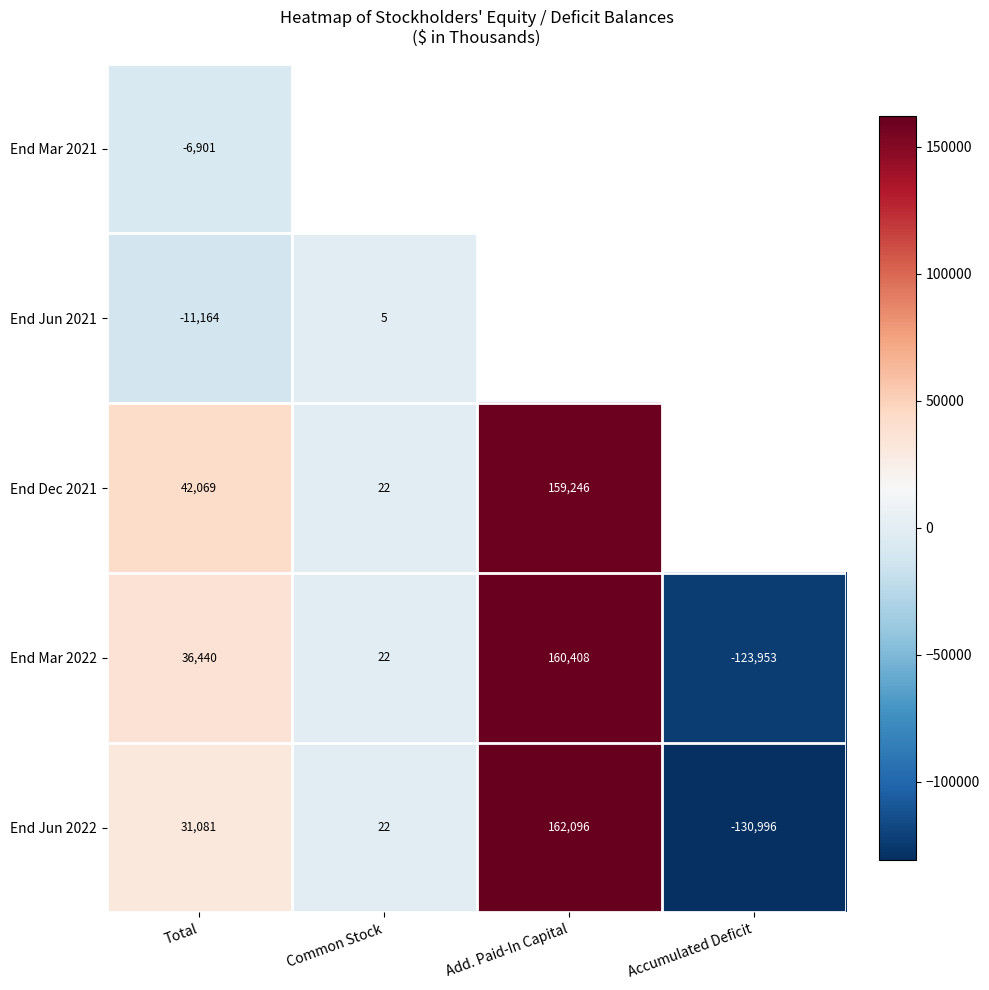

At which category does the chart reach its minimum across all series?

Accumulated Deficit